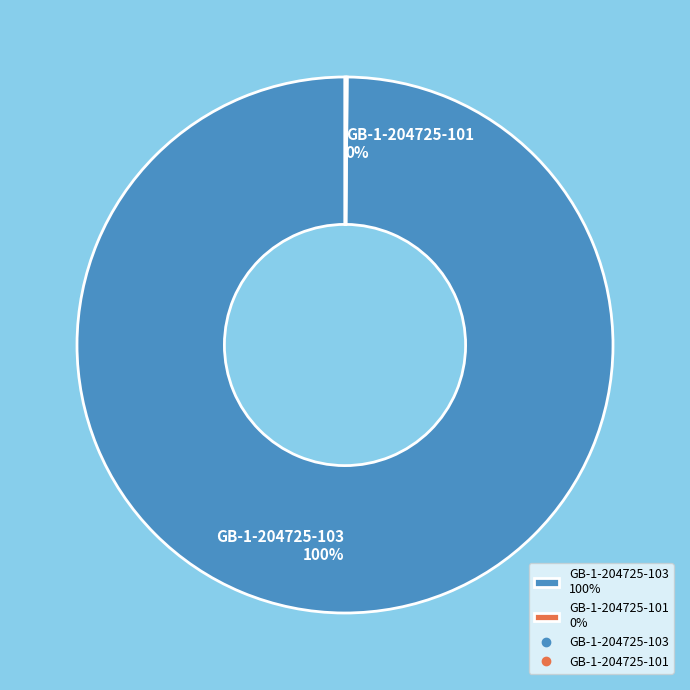

The GB-1-204725-103 100% slice represents 91% of the pie. True or false?

False